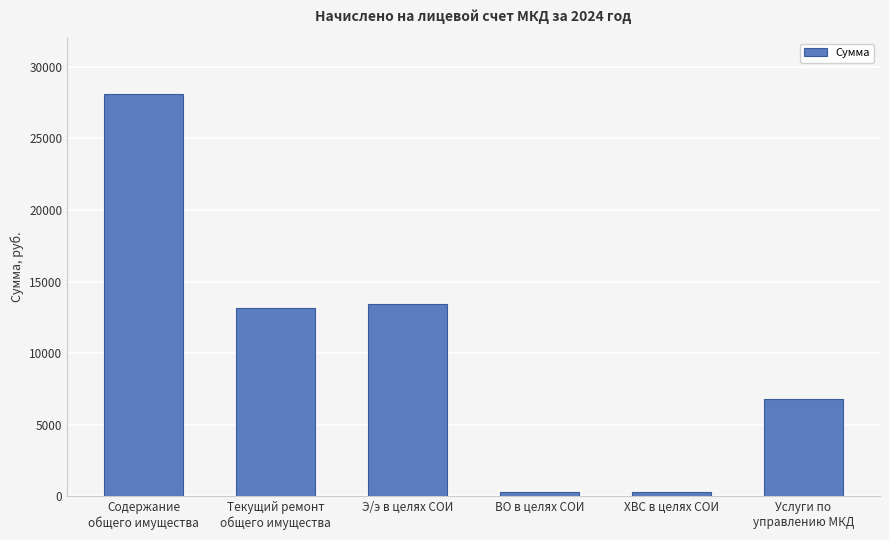

What is the label of the 4th bar from the right?

Э/э в целях СОИ